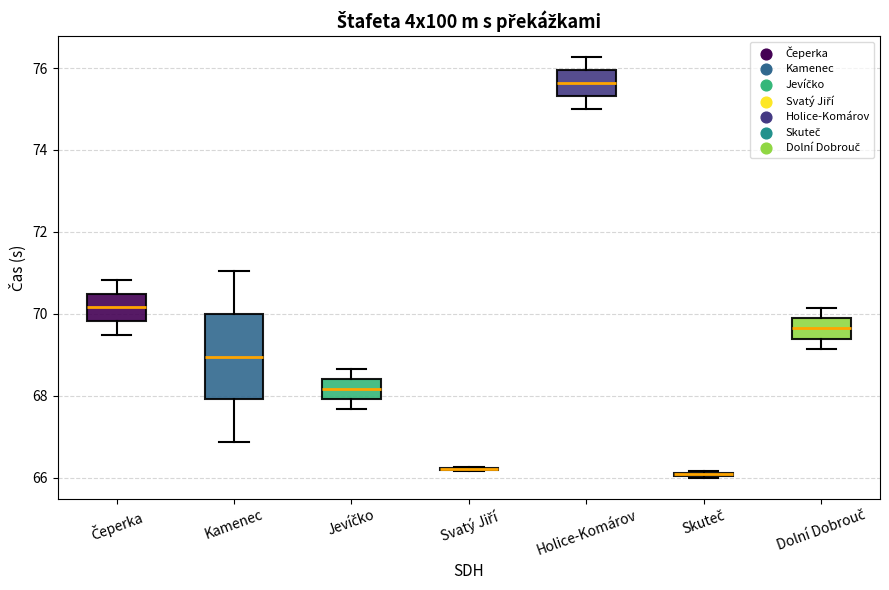

Which box is the tallest, from its lower edge to its upper edge?

Kamenec